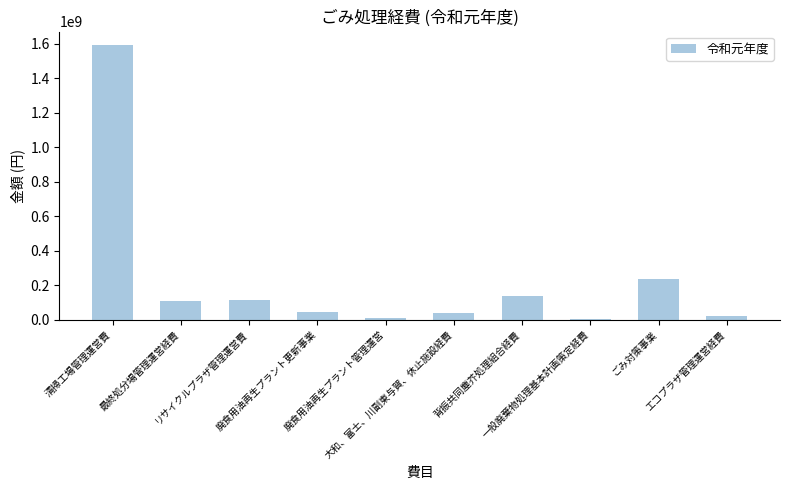

What is the average value?

229723542